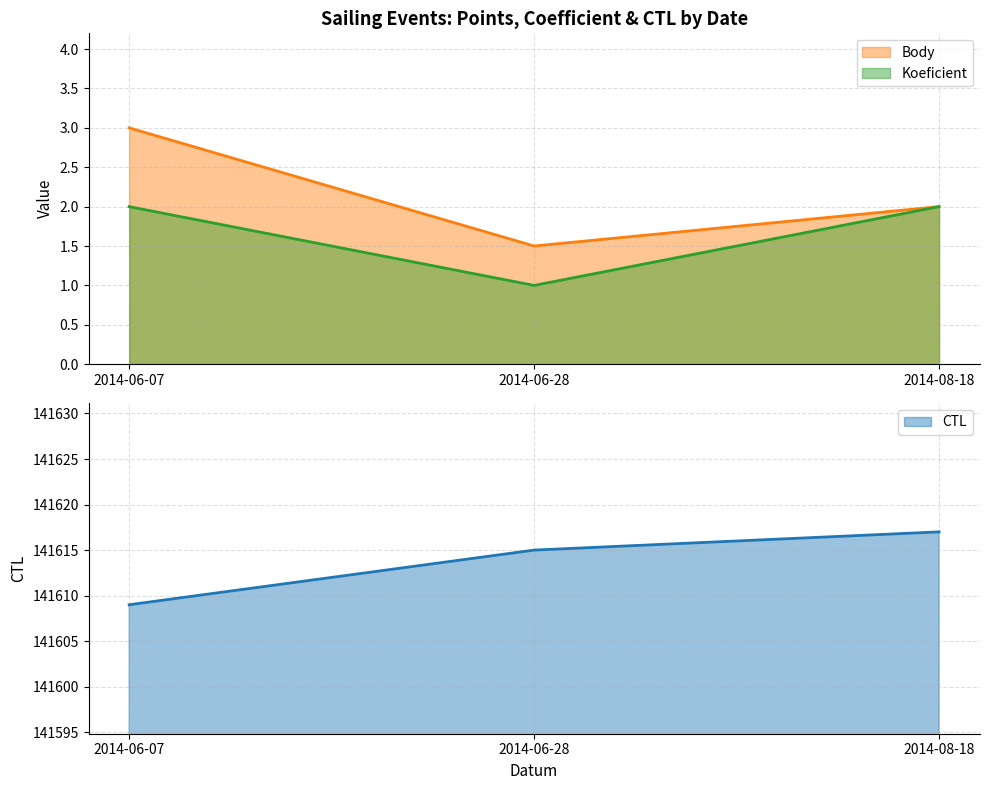

What is the difference between the Koeficient values at 2014-06-07 and 2014-06-28?

1.0